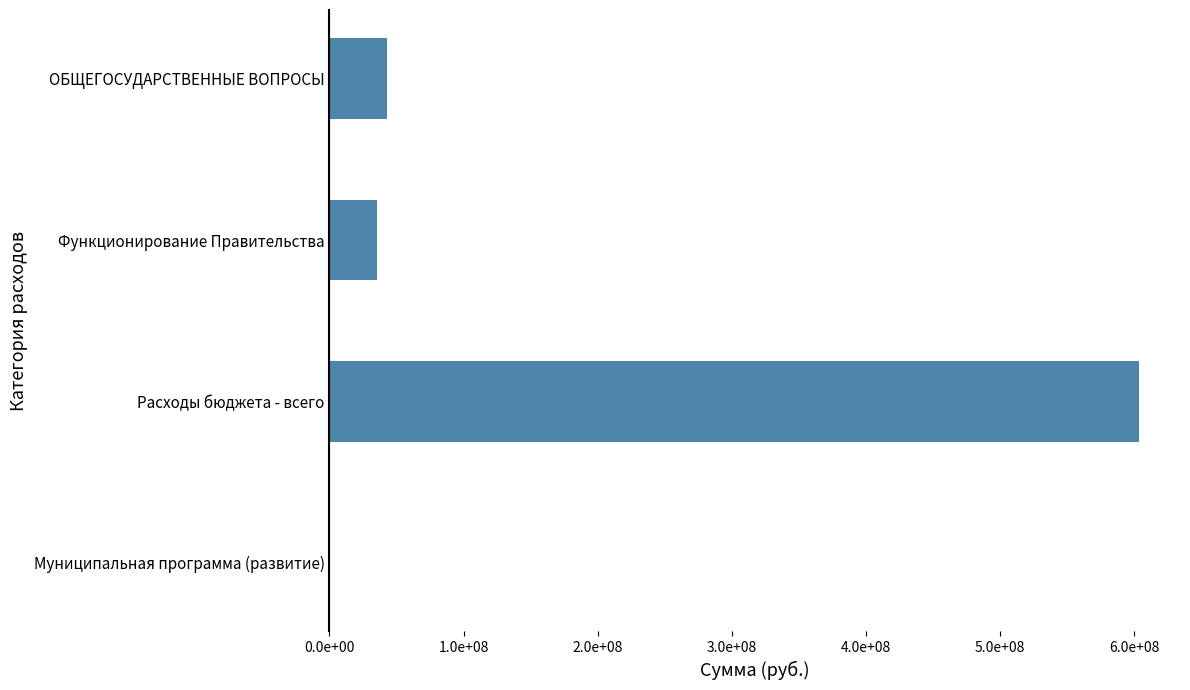

How many values are below 42944818?

2